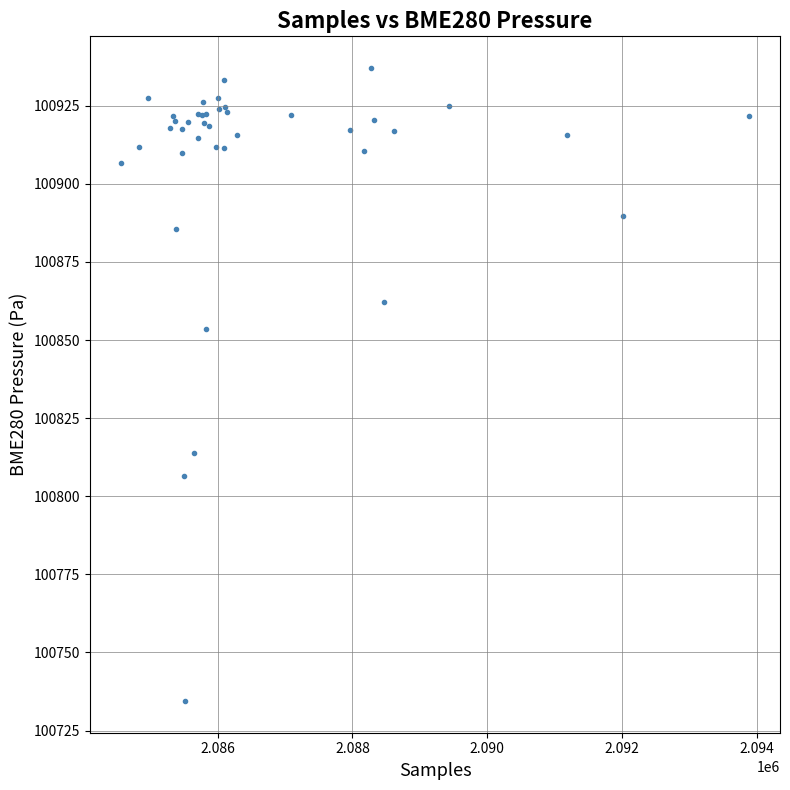

What Y value in the scatter plot is closest to 100835?

100853.5